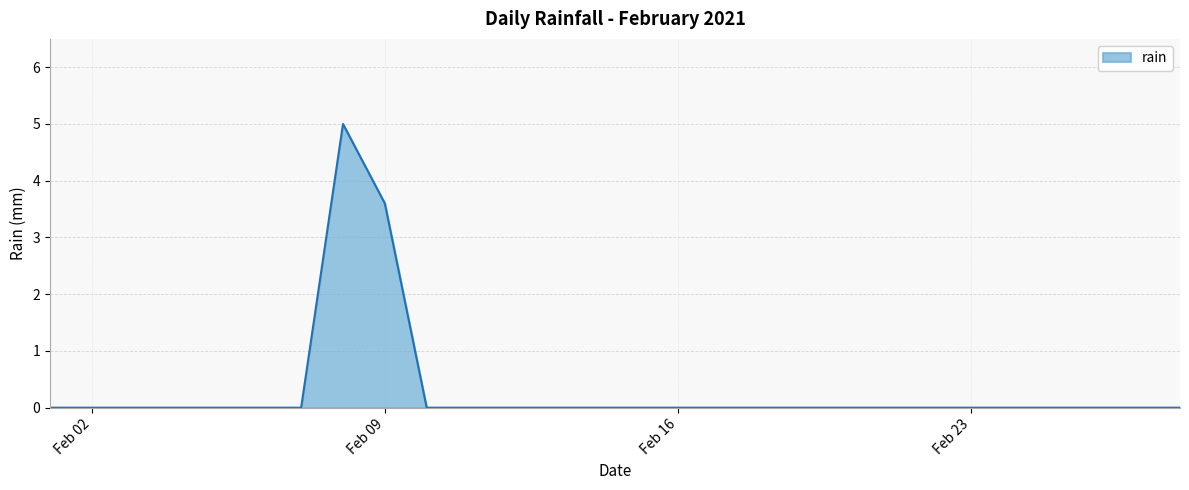

Does the chart display data point markers on the line(s)?

No